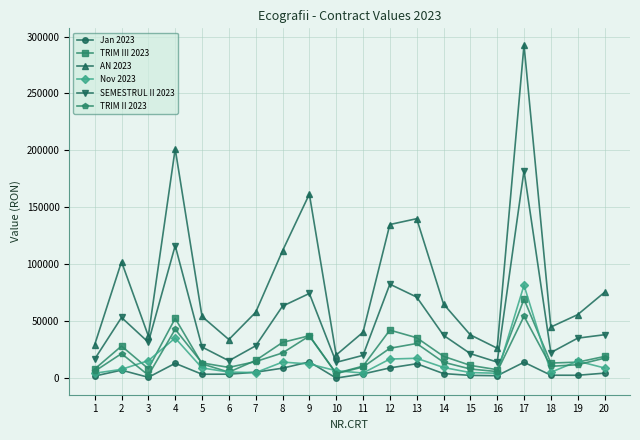

What are all the series names shown in the legend?

Jan 2023, TRIM III 2023, AN 2023, Nov 2023, SEMESTRUL II 2023, TRIM II 2023